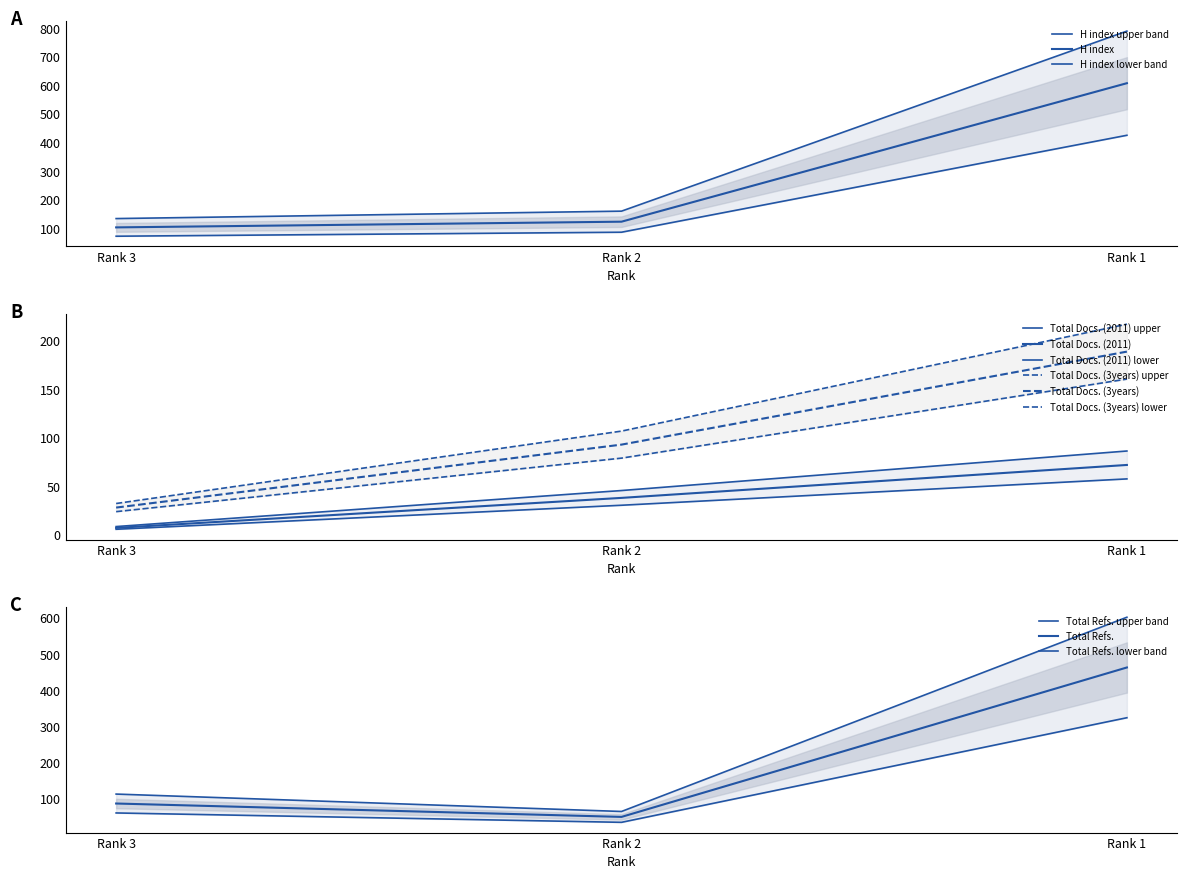

What is the value of the Total Docs. (3years) point at the 2nd from the left?

106.9